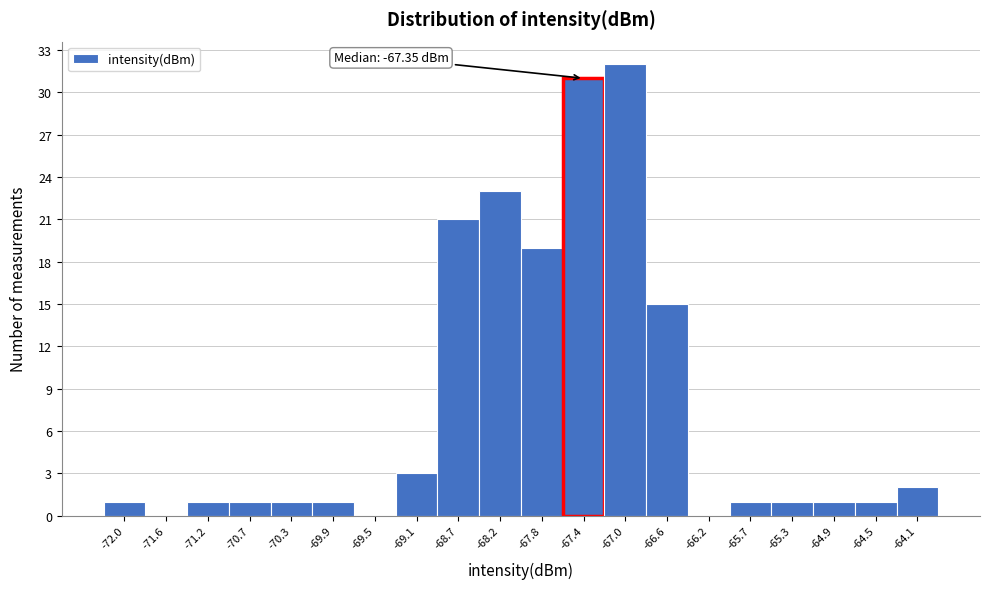

Where is the data nearest to the value 16?

-66.6